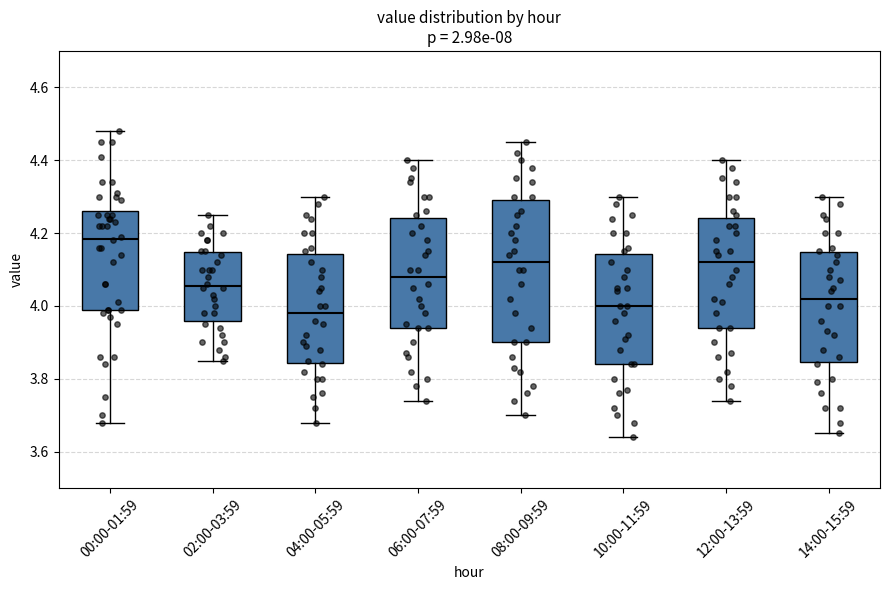

Comparing the boxes themselves (not the whiskers), which one is the tallest?

08:00-09:59